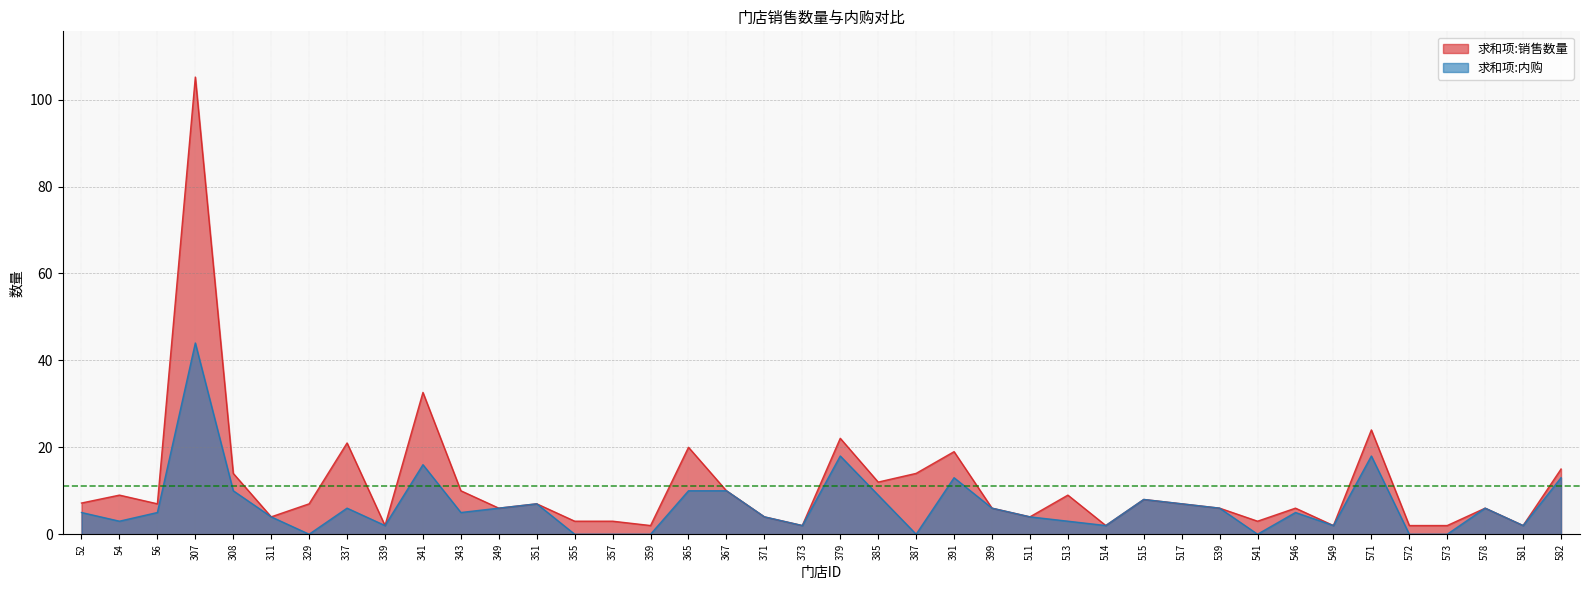

Is the value of 求和项:内购 at 541 greater than the value of 求和项:销售数量 at 546?

No